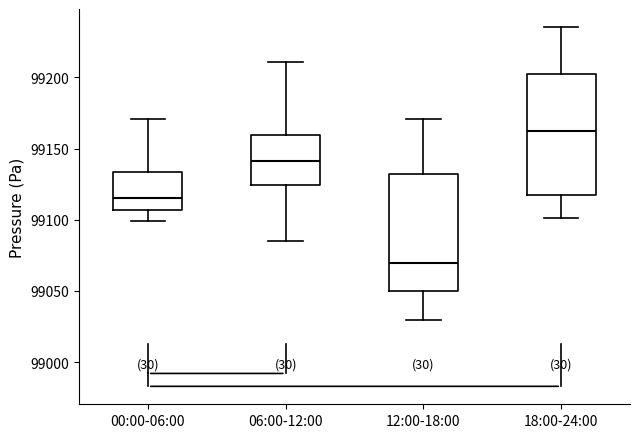

Reading left to right, read every box against the y-axis: the position of its median line, the range the box covers, and the ends of its whiskers. The values are not printed on the chart, so give them approximately, as read against the axis.

00:00-06:00: median 99115, box 99105 to 99135, whiskers 99100 to 99170
06:00-12:00: median 99140, box 99125 to 99160, whiskers 99085 to 99210
12:00-18:00: median 99070, box 99050 to 99130, whiskers 99030 to 99170
18:00-24:00: median 99165, box 99120 to 99200, whiskers 99100 to 99235